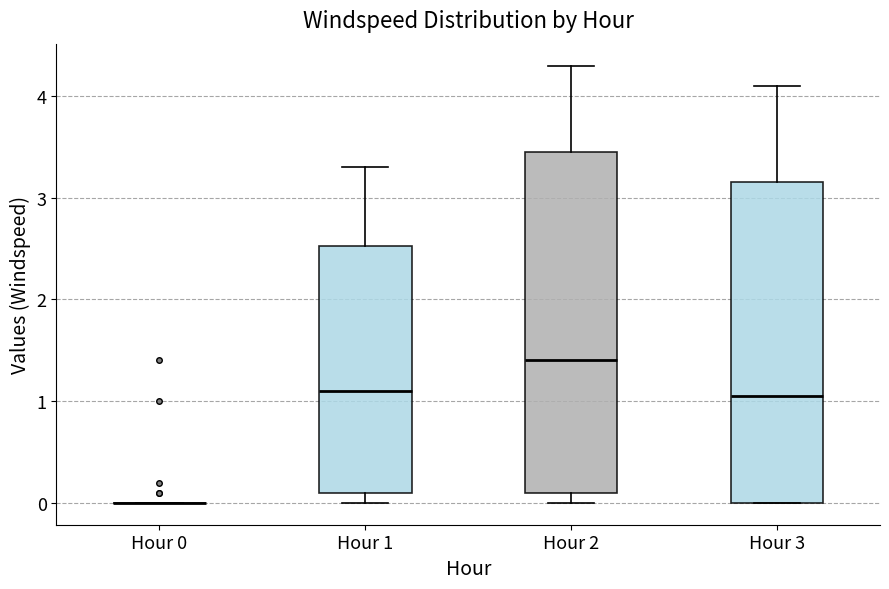

Comparing the boxes themselves (not the whiskers), which one is the tallest?

Hour 2